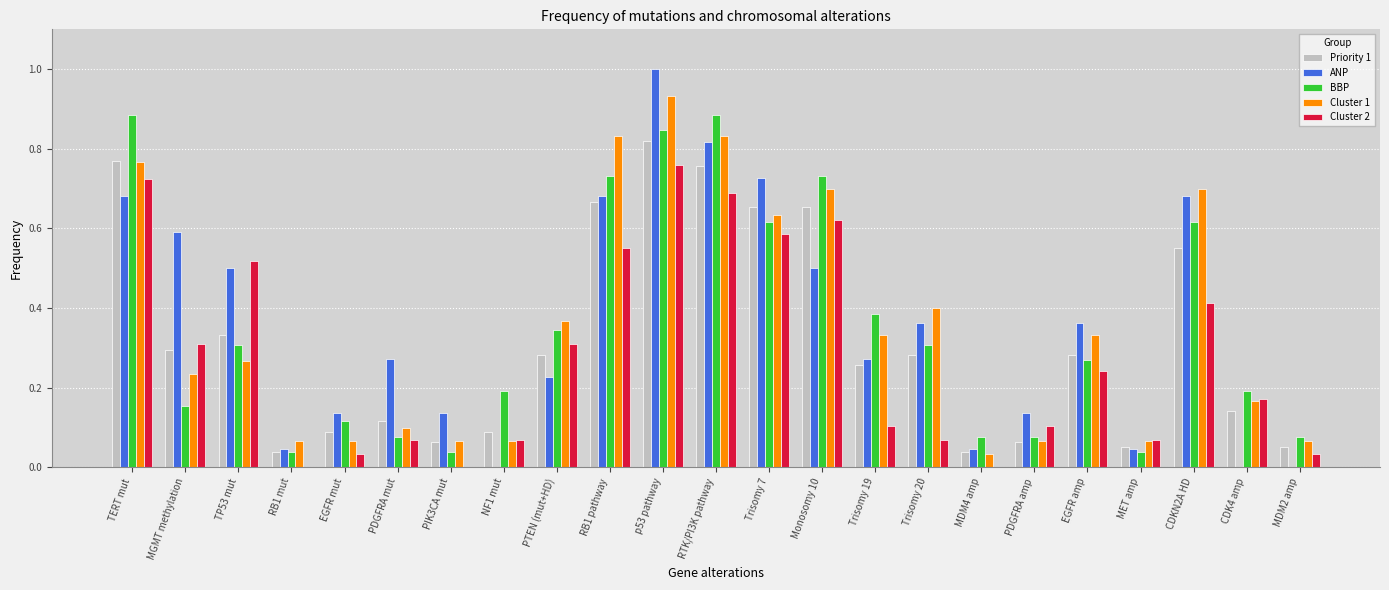

What is the total value across all series at RB1 pathway?

3.5